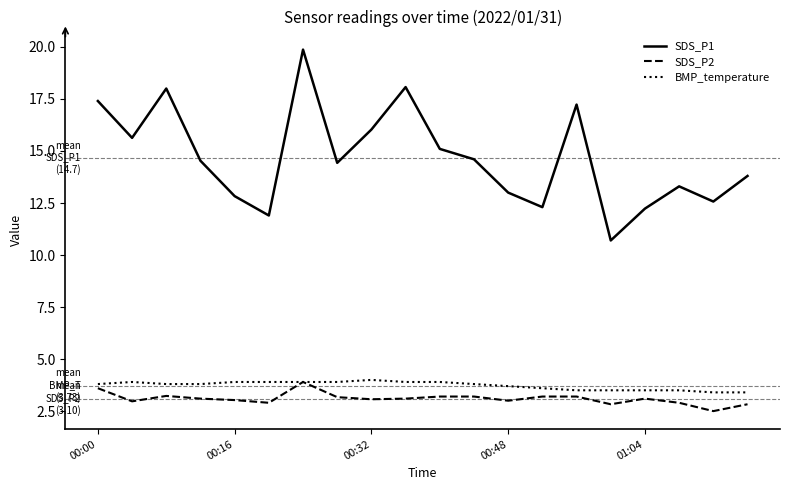

How many categories are shown in the chart?

20